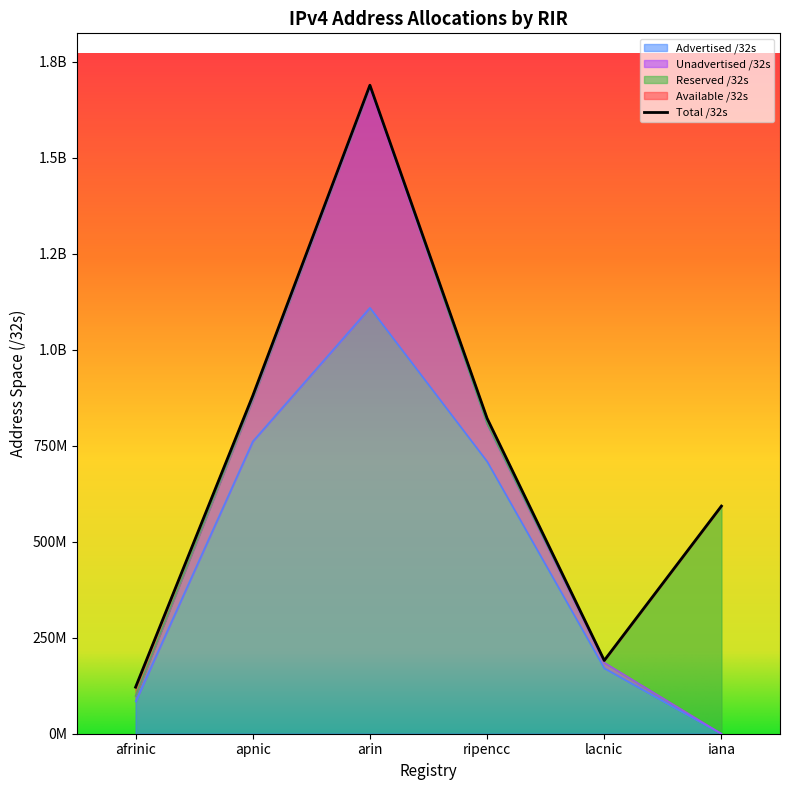

Which series changed the most between ripencc and lacnic?

Total /32s